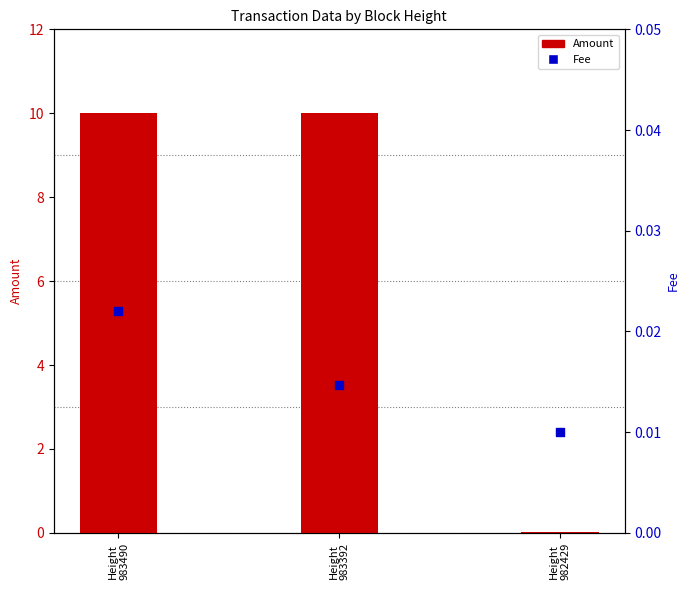

At which category is the sum across all series the highest?

Height
983490